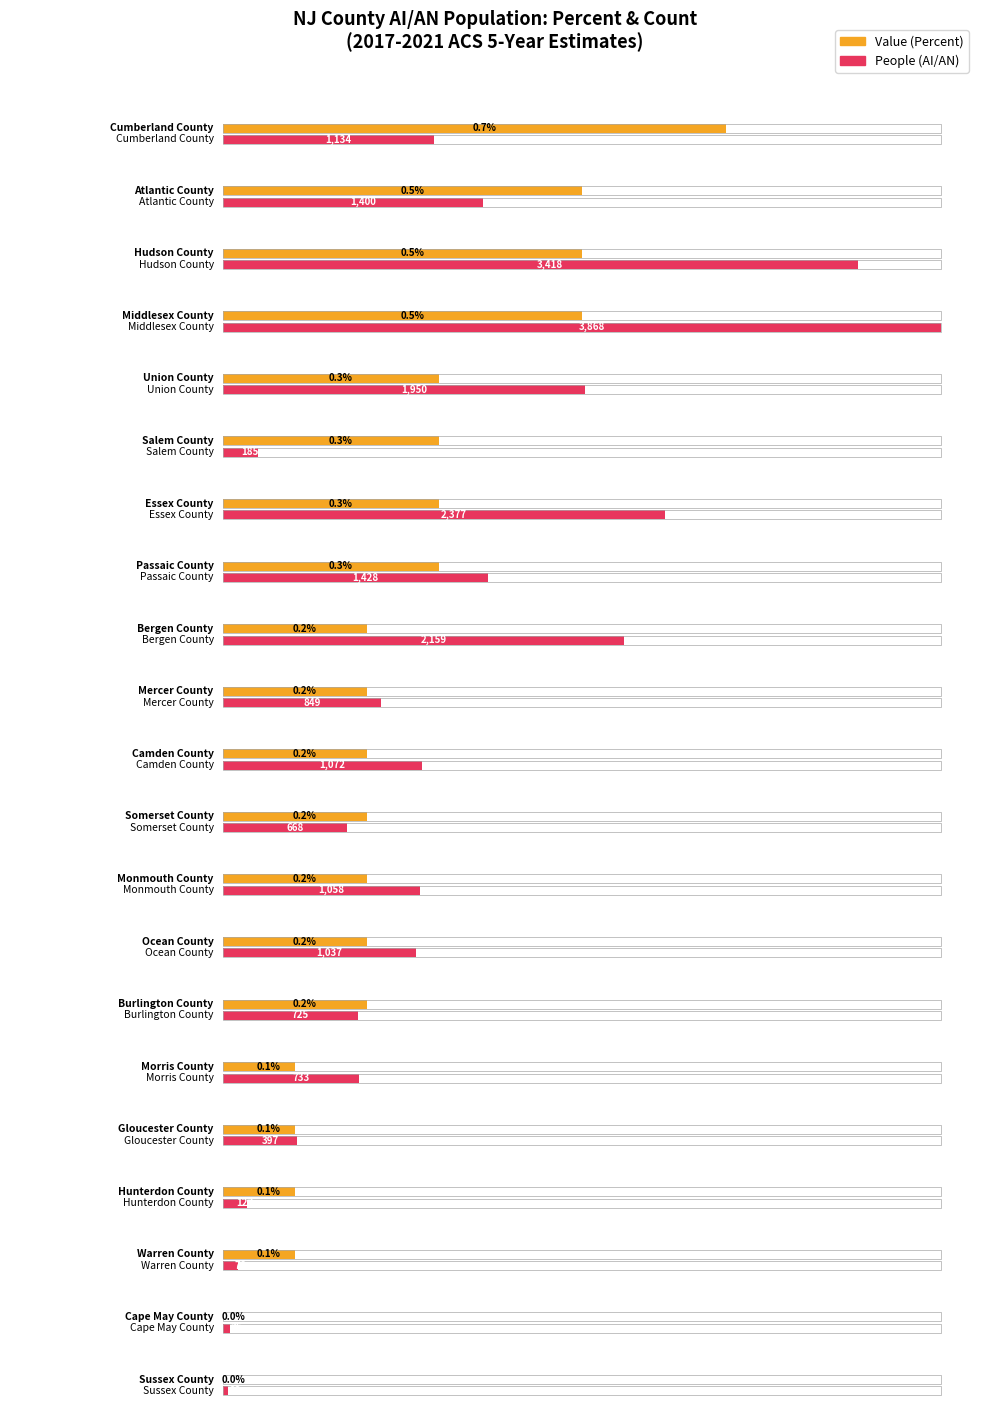

What is the maximum value for People (AI/AN)?

3868.0